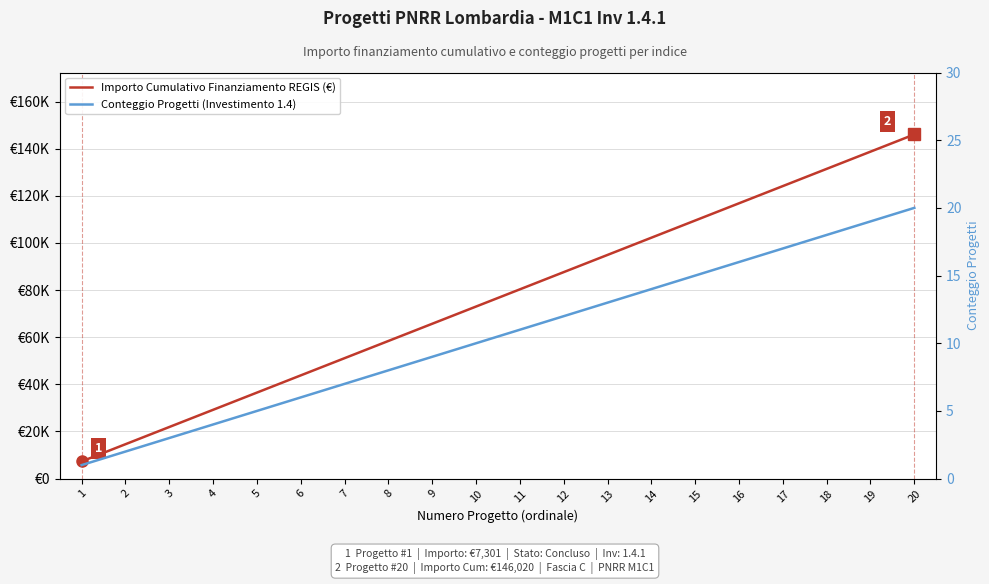

What is the difference between the second highest and minimum values in the Conteggio Progetti (Investimento 1.4) series?

18